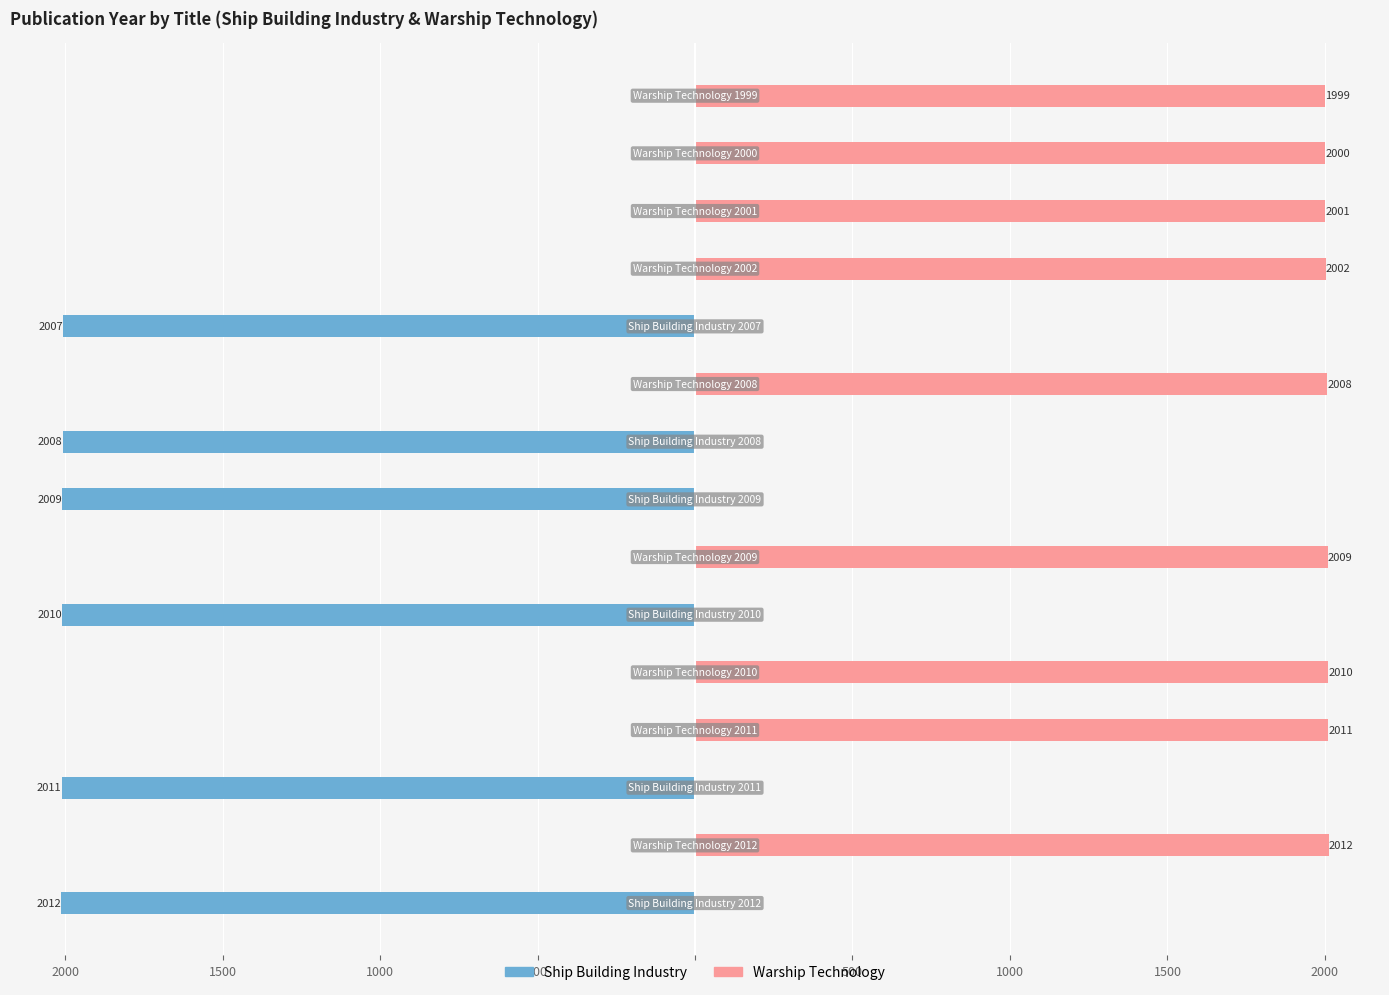

How many groups of bars are there?

15